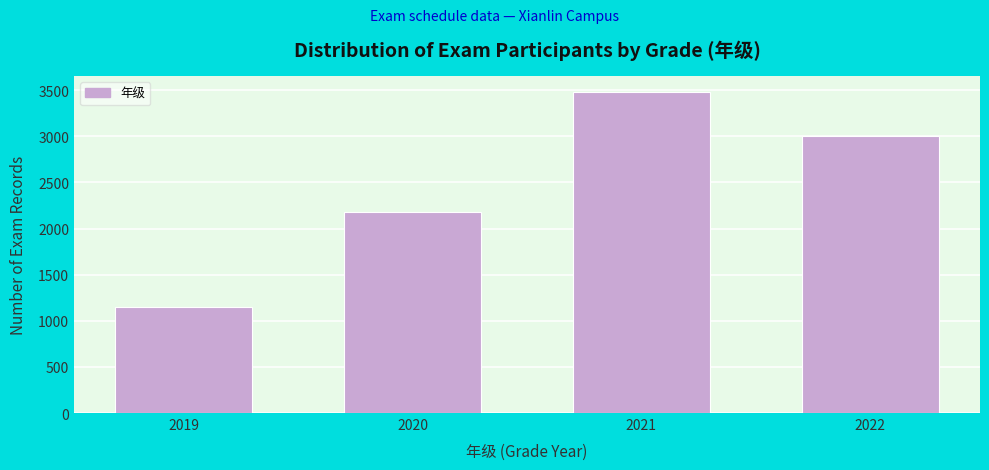

Reading left to right, list all the values displayed in this chart.

1150	2180	3480	3001